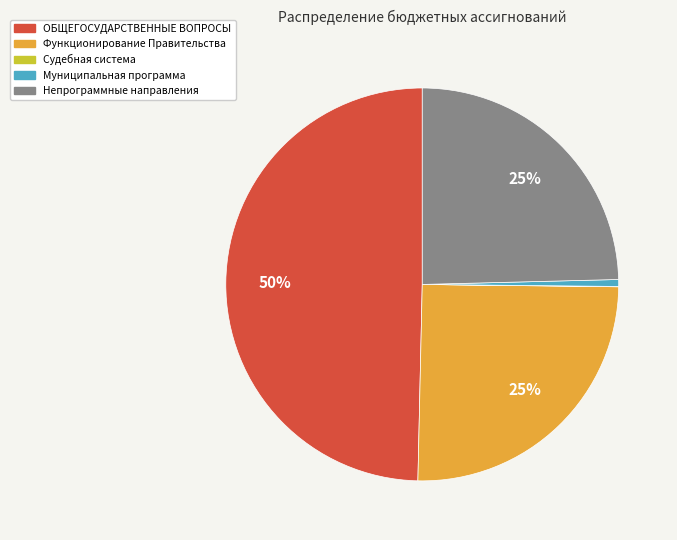

Approximately how many times larger is the value at ОБЩЕГОСУДАРСТВЕННЫЕ ВОПРОСЫ compared to Функционирование Правительства?

2.0